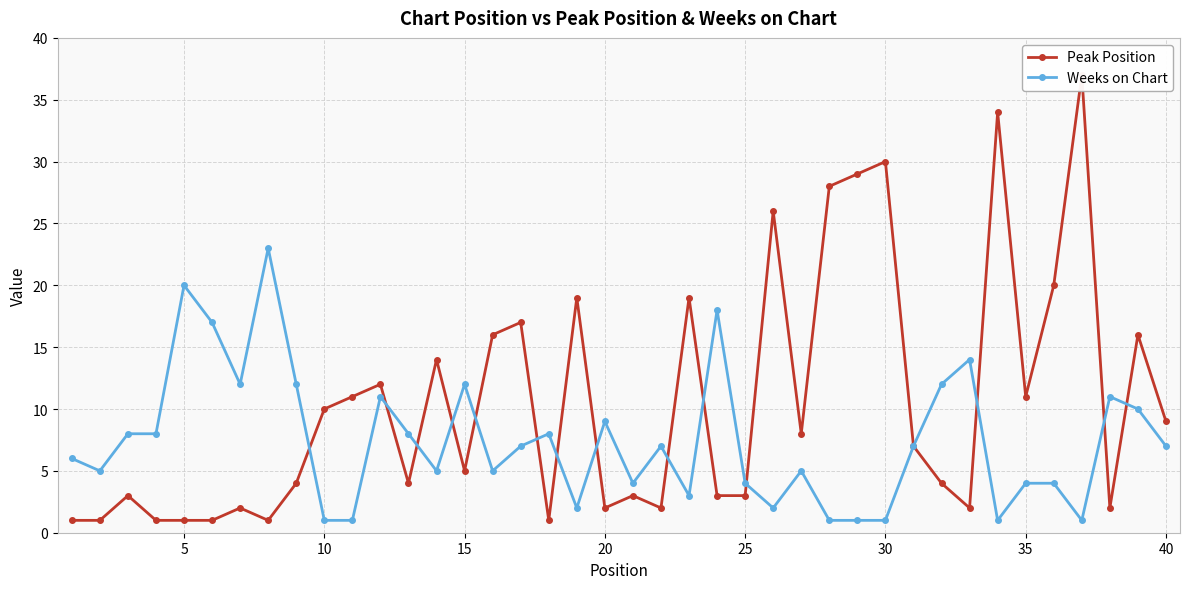

True or false: Weeks on Chart has more than 1 interior local peaks.

True